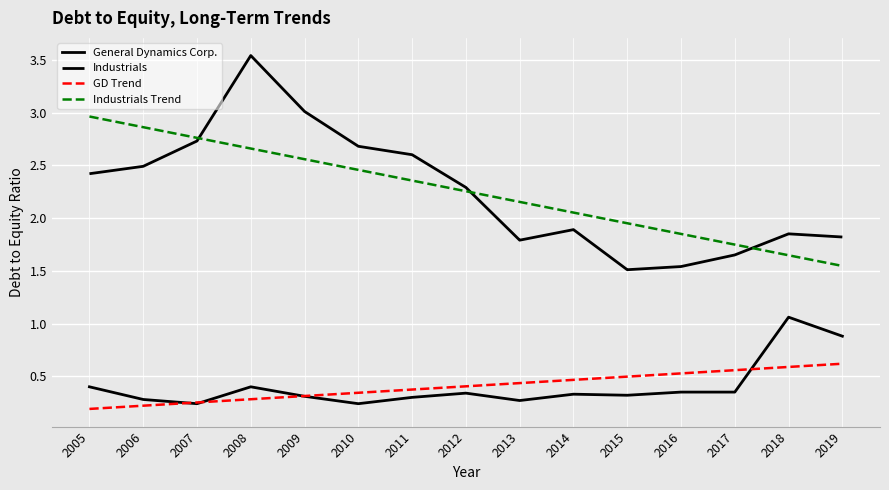

Is this an area chart (filled region under the line)?

No